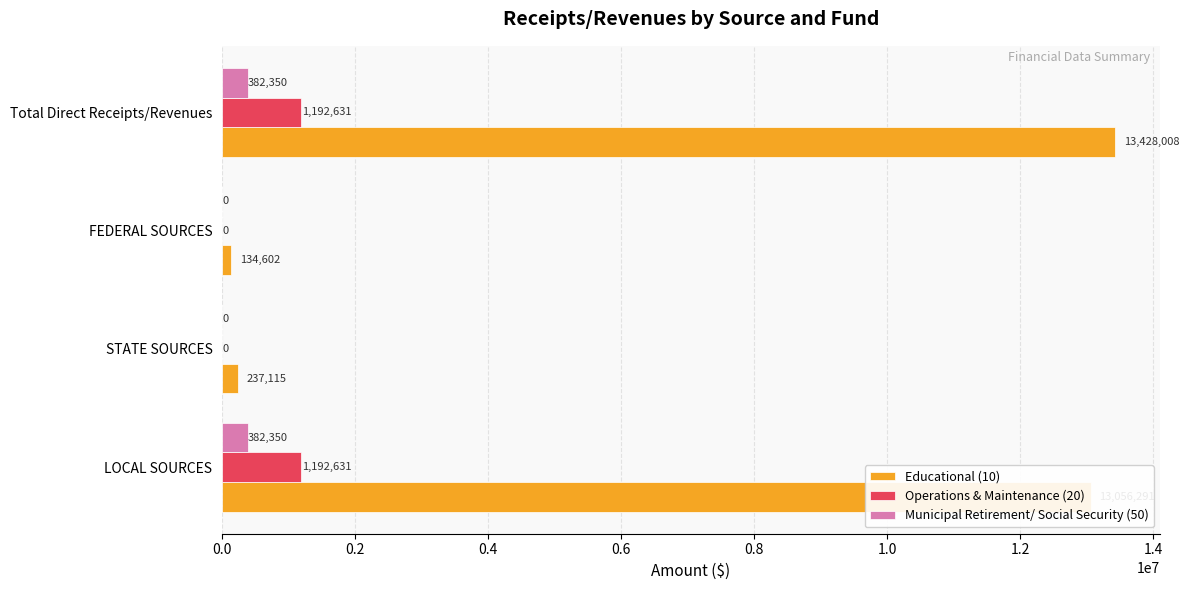

Which series changed the most between FEDERAL SOURCES and Total Direct Receipts/Revenues?

Educational (10)